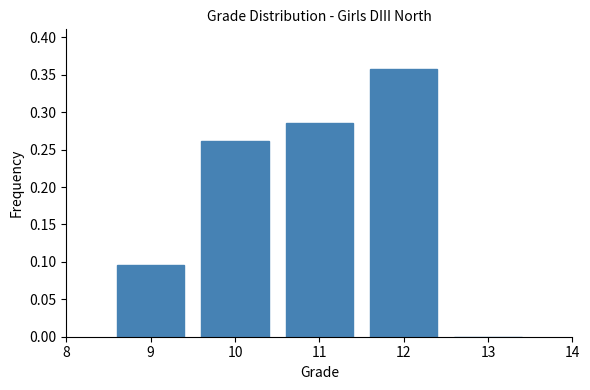

How tall is the bar that spans 11.5 to 12.5 on the x-axis? The values are not printed on the chart, so give them approximately, as read against the axis.

0.355